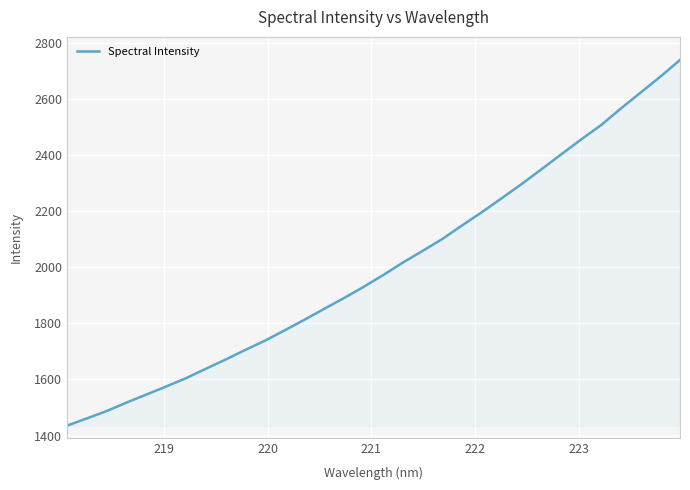

What is the difference between the maximum and minimum values?

1303.9